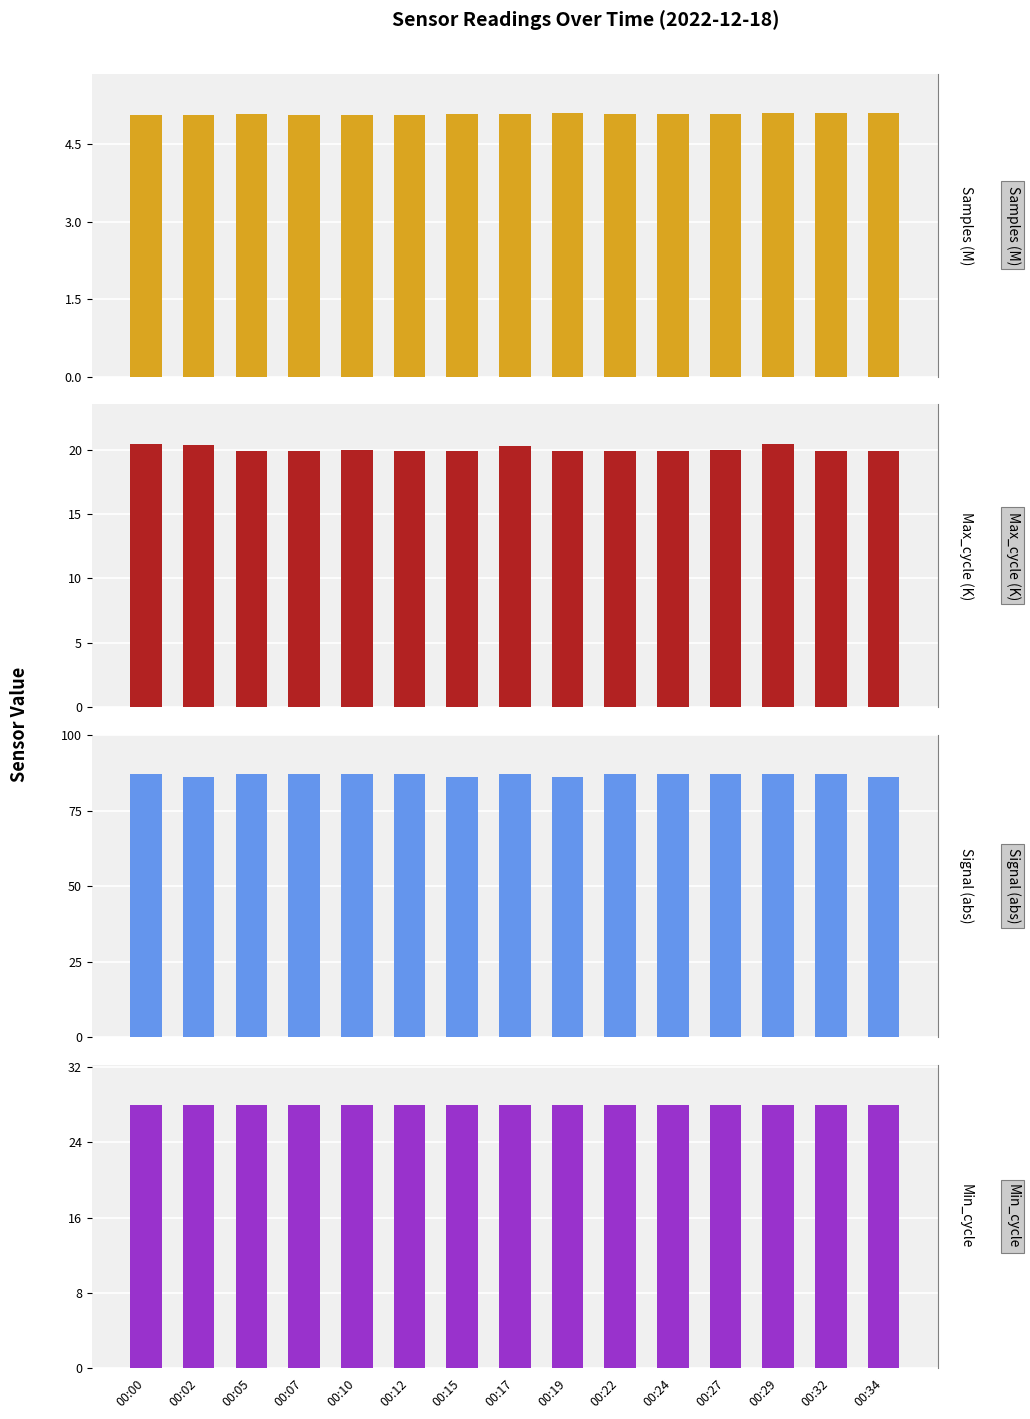

At which label is Min_cycle closest to 28?

00:00